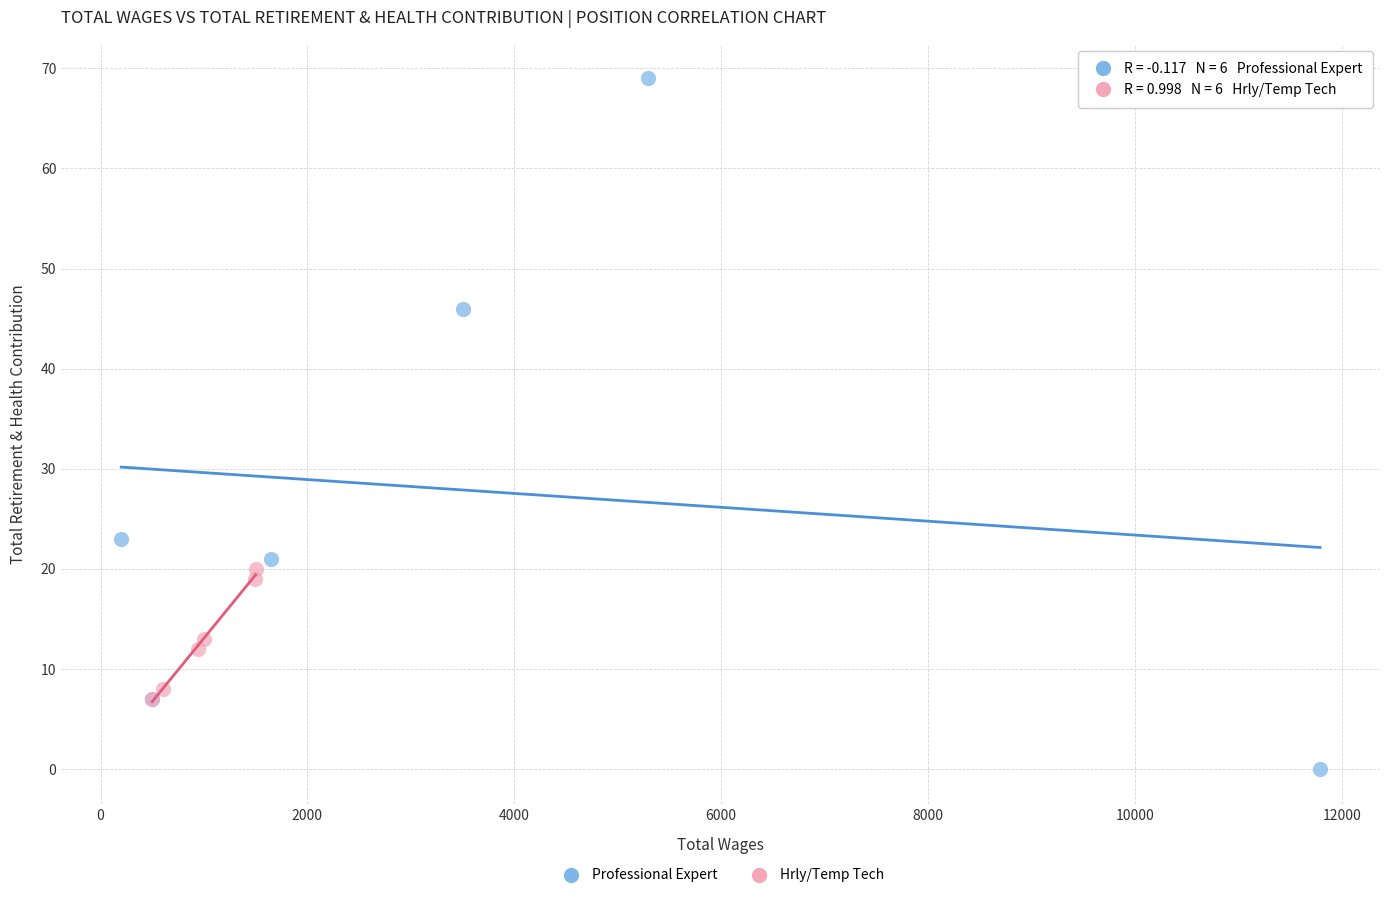

Which series contains the lowest Y value?

Professional Expert